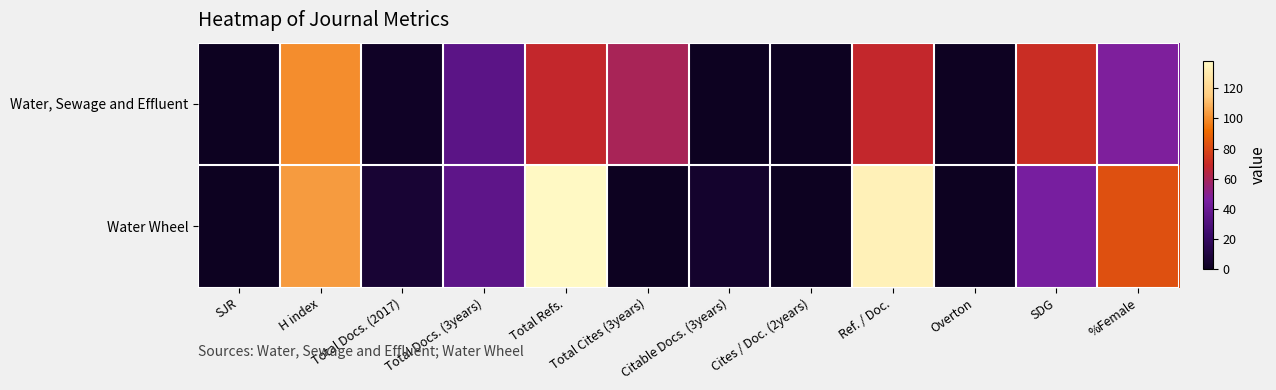

Reading left to right, list all the values displayed in this chart.

Water, Sewage and Effluent: SJR=0	H index=100	Total Docs. (2017)=2	Total Docs. (3years)=35	Total Refs.=68	Total Cites (3years)=60	Citable Docs. (3years)=0	Cites / Doc. (2years)=0	Ref. / Doc.=68	Overton=1	SDG=71	%Female=47
Water Wheel: SJR=0	H index=103	Total Docs. (2017)=6	Total Docs. (3years)=36	Total Refs.=138	Total Cites (3years)=0	Citable Docs. (3years)=4	Cites / Doc. (2years)=0	Ref. / Doc.=134	Overton=0	SDG=45	%Female=83